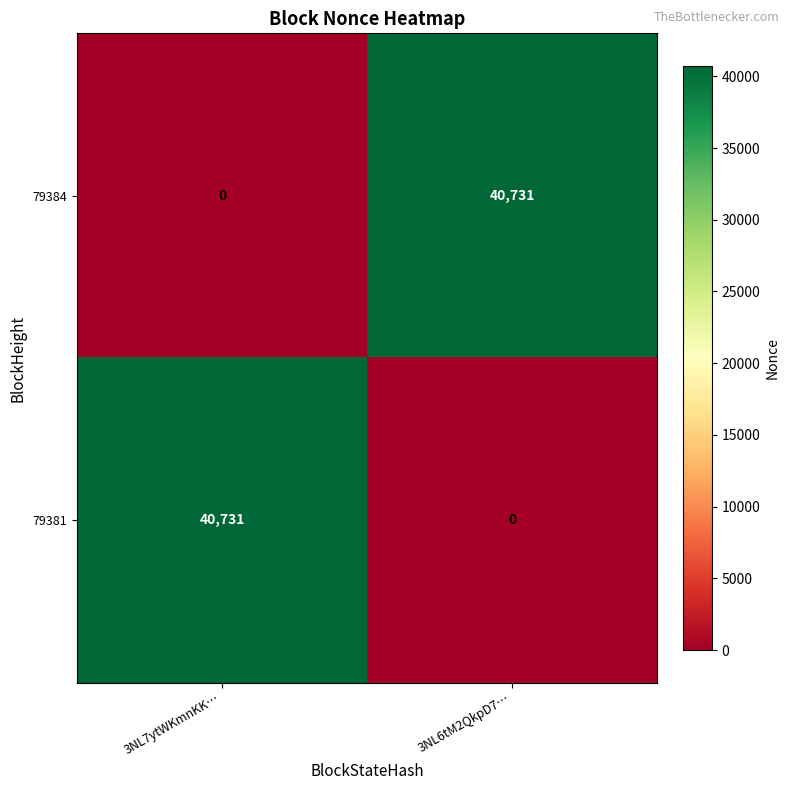

Rank the categories by 79381 value from highest to lowest.

3NL7ytWKmnKK…, 3NL6tM2QkpD7…